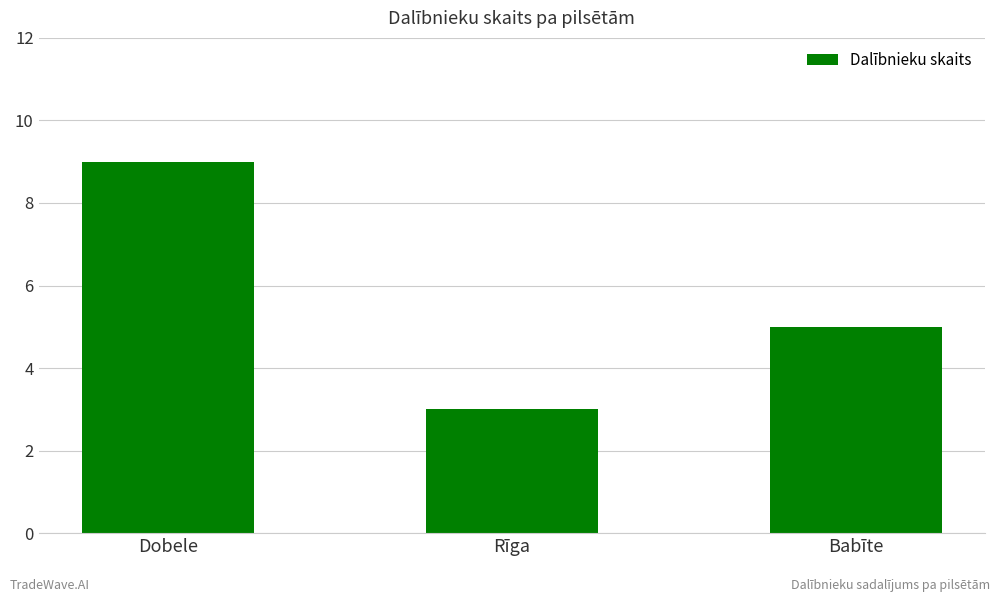

What is the label of the 2nd bar from the right?

Rīga